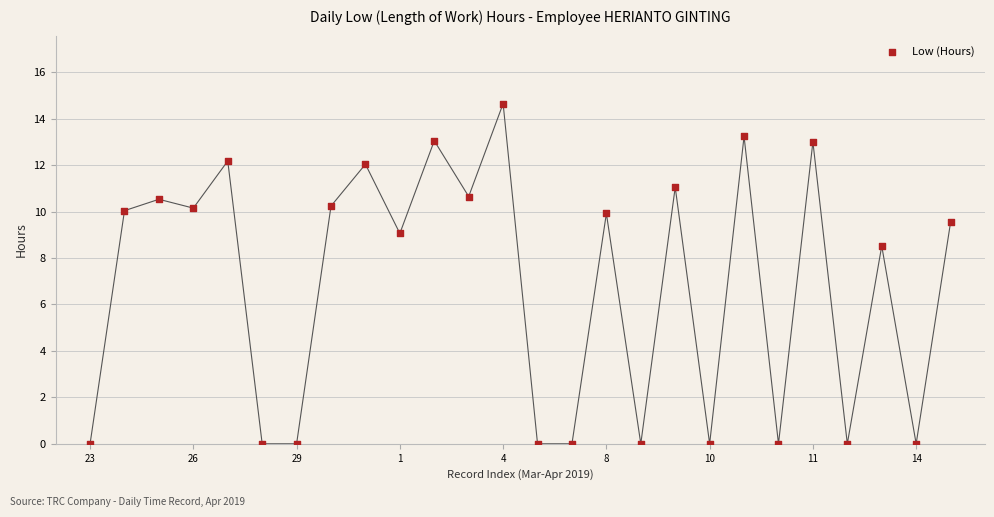

What is the range of Y values (max minus min)?

14.7